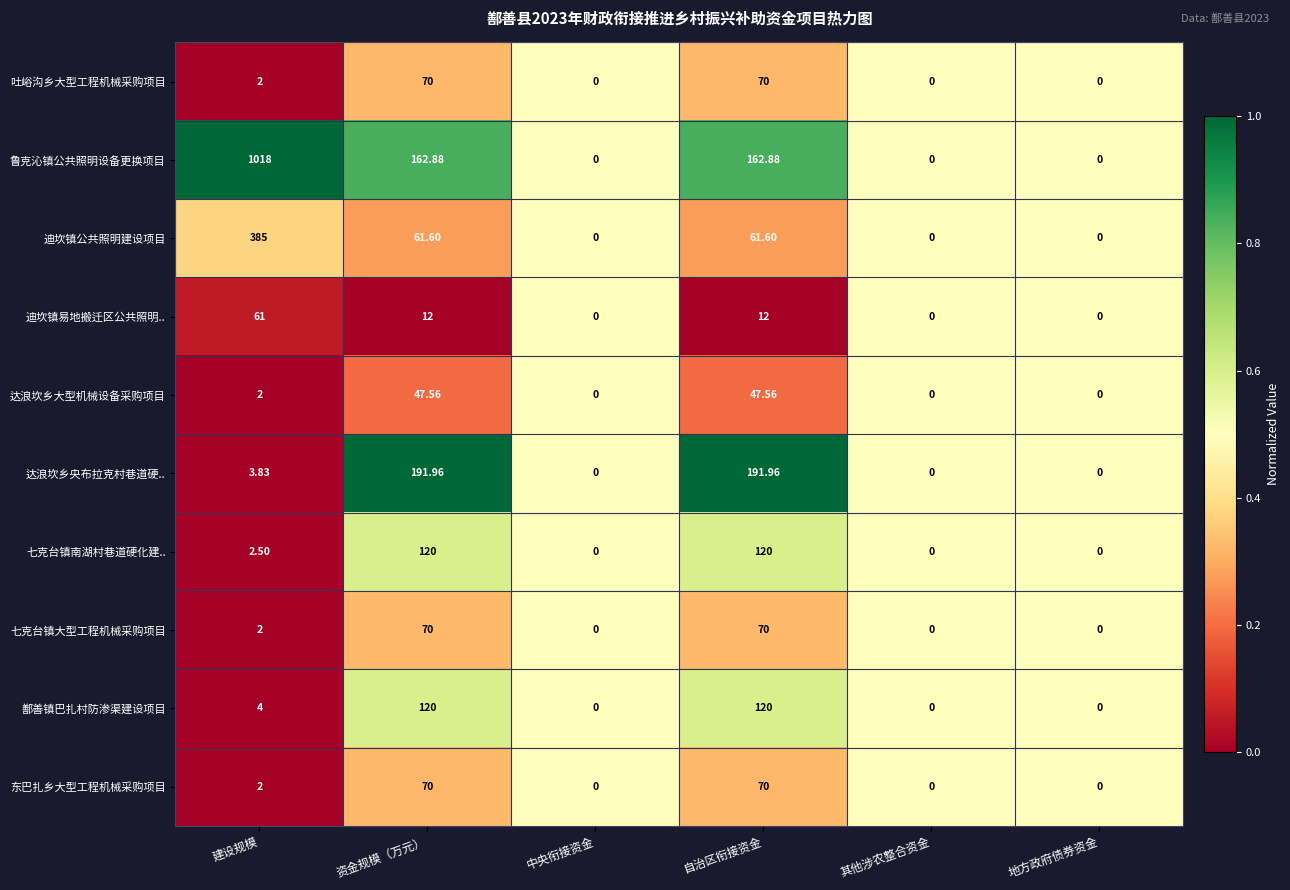

At which label is 达浪坎乡央布拉克村巷道硬.. closest to 95?

建设规模